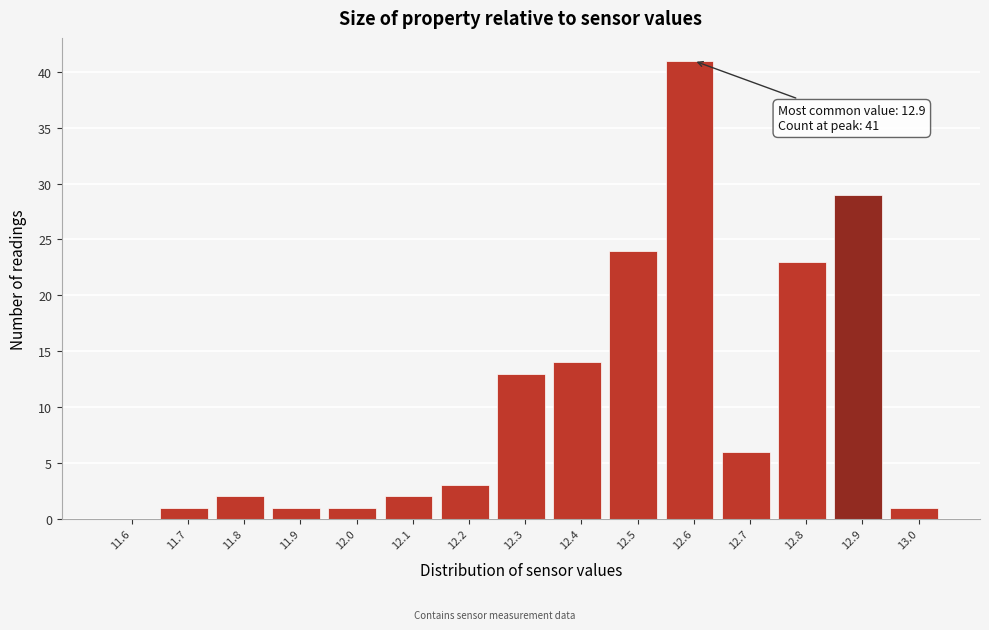

Reading left to right, what are all the values shown in this chart?

11.6=0	11.7=1	11.8=2	11.9=1	12.0=1	12.1=2	12.2=3	12.3=13	12.4=14	12.5=24	12.6=41	12.7=6	12.8=23	12.9=29	13.0=1